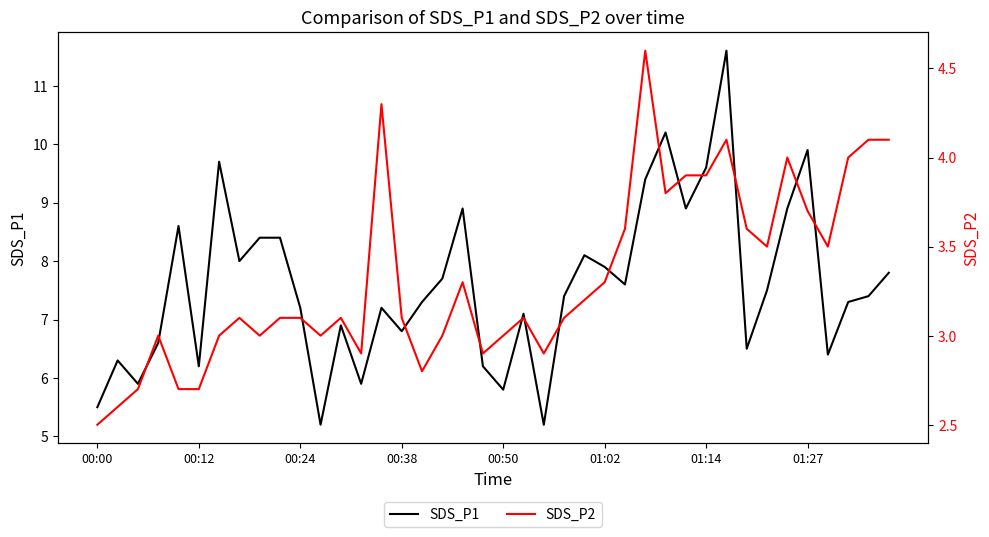

What is the lowest value of the SDS_P1 series?

5.2